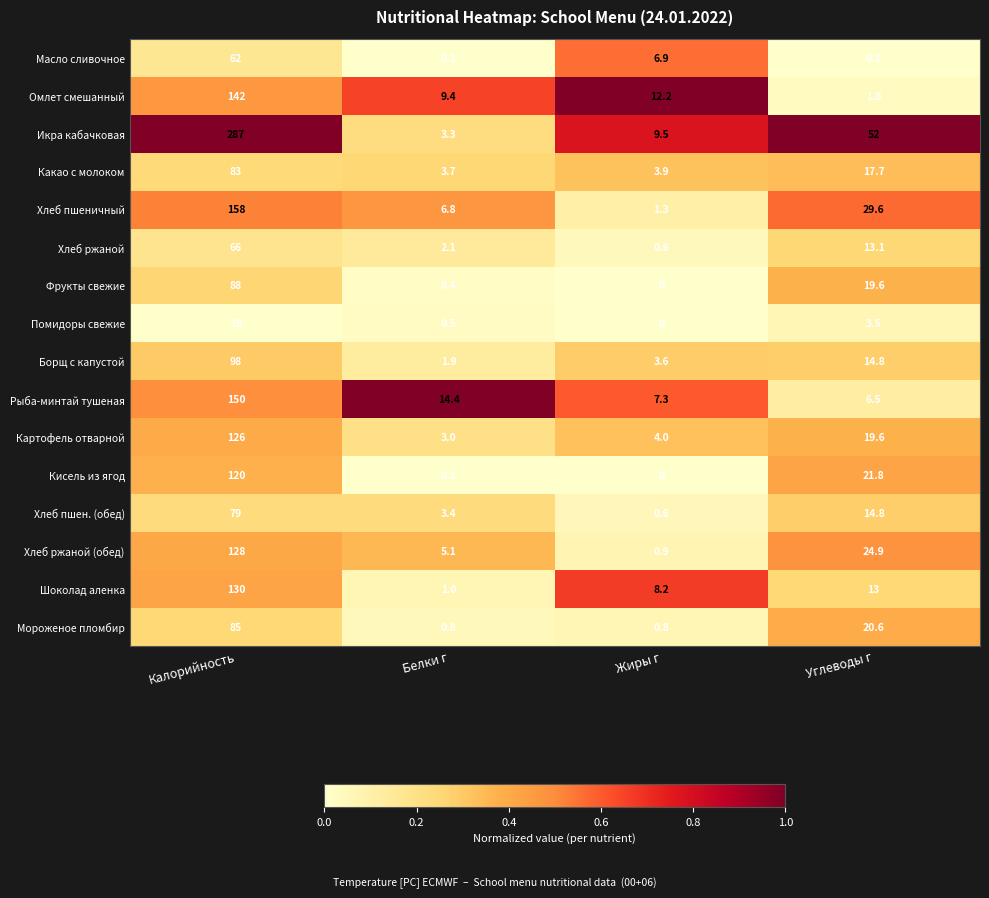

What is the difference between the maximum and minimum values in the Помидоры свежие series?

18.0